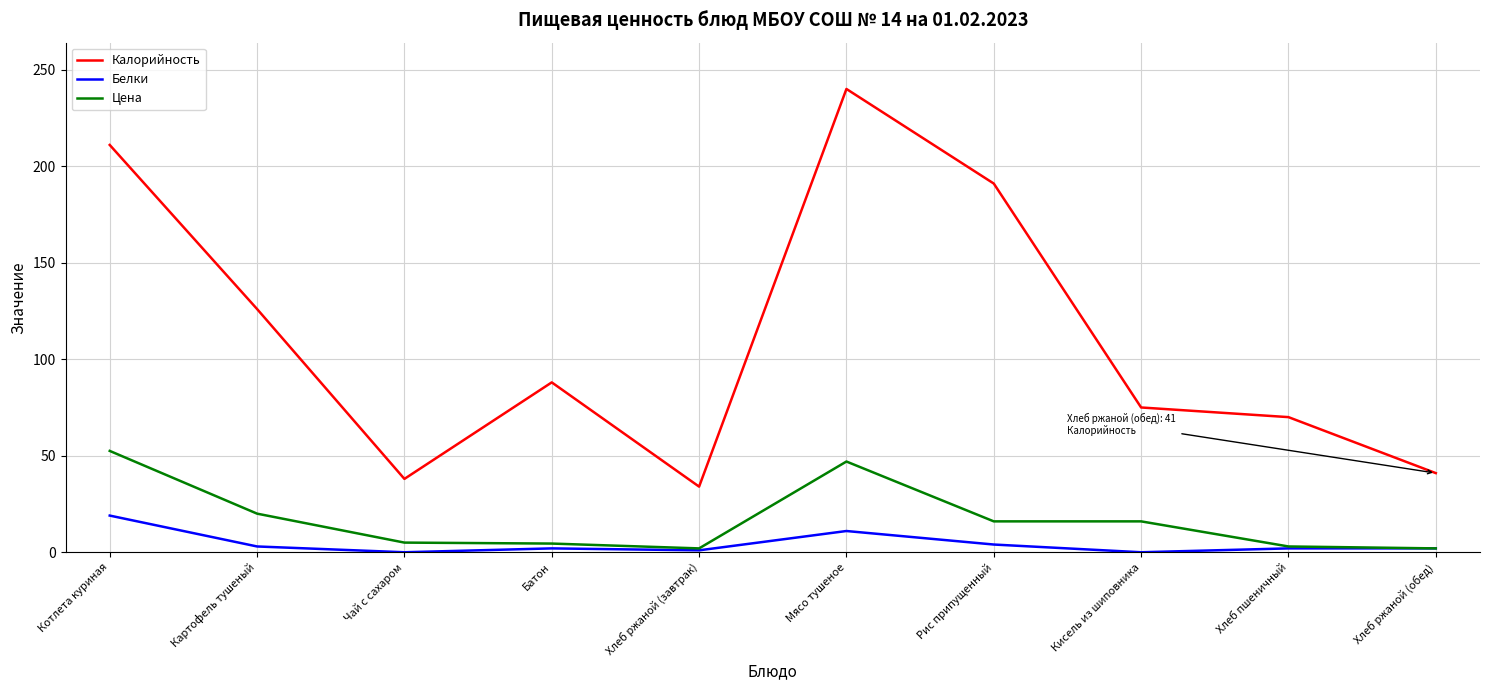

Rank the series by their maximum value, from highest to lowest.

Калорийность, Цена, Белки